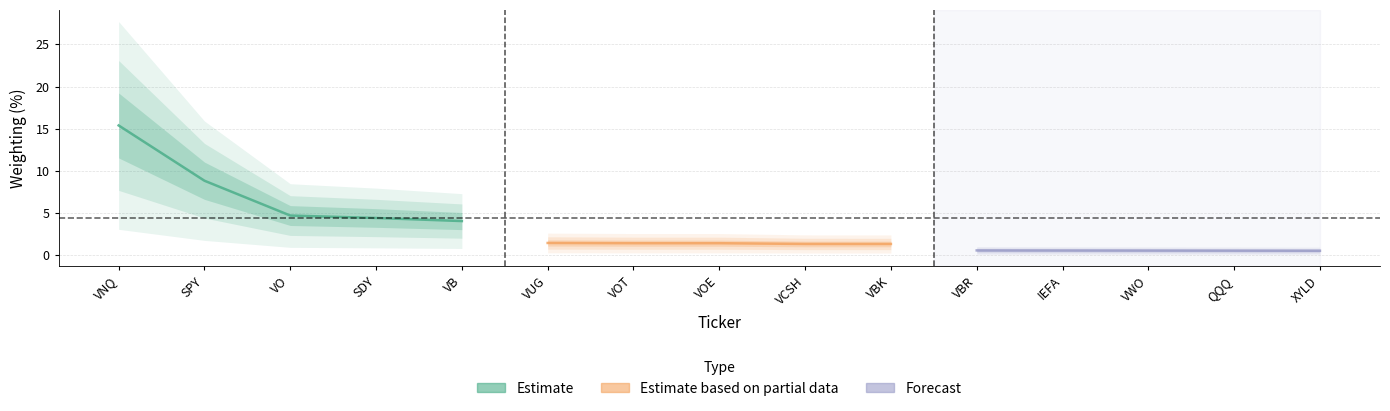

At which category is the sum across all series the highest?

VNQ